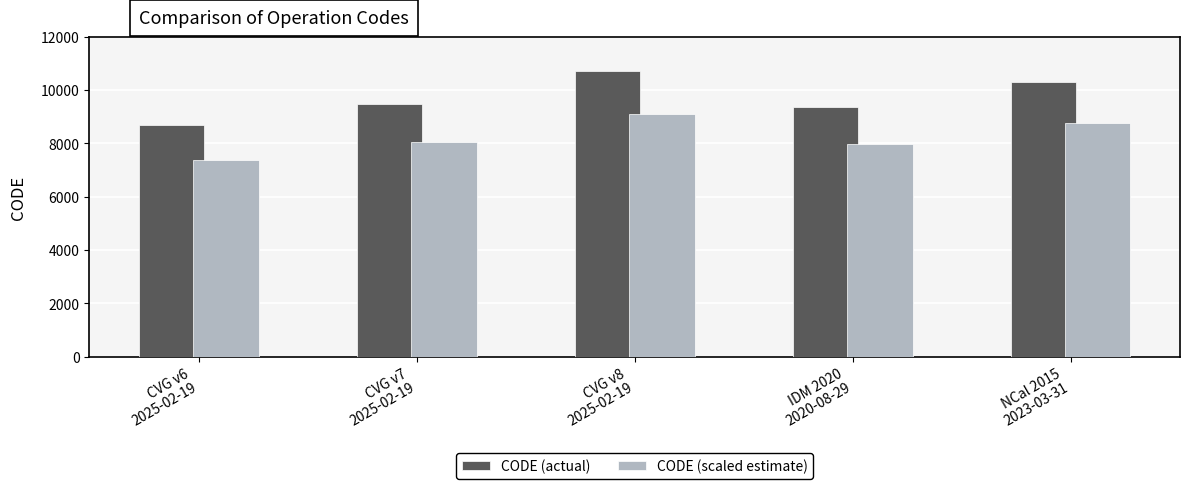

What is the label of the 3rd bar from the left?

CVG v8
2025-02-19